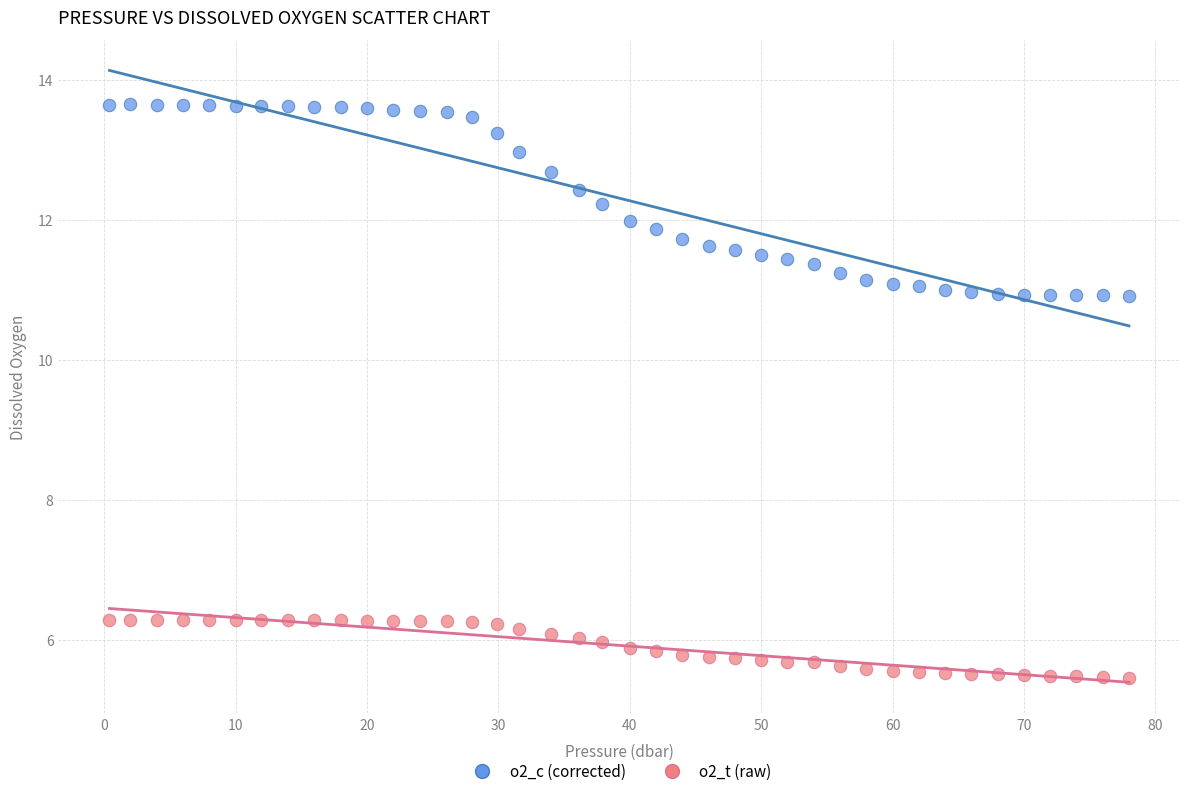

Which series contains the lowest Y value?

o2_t (raw)